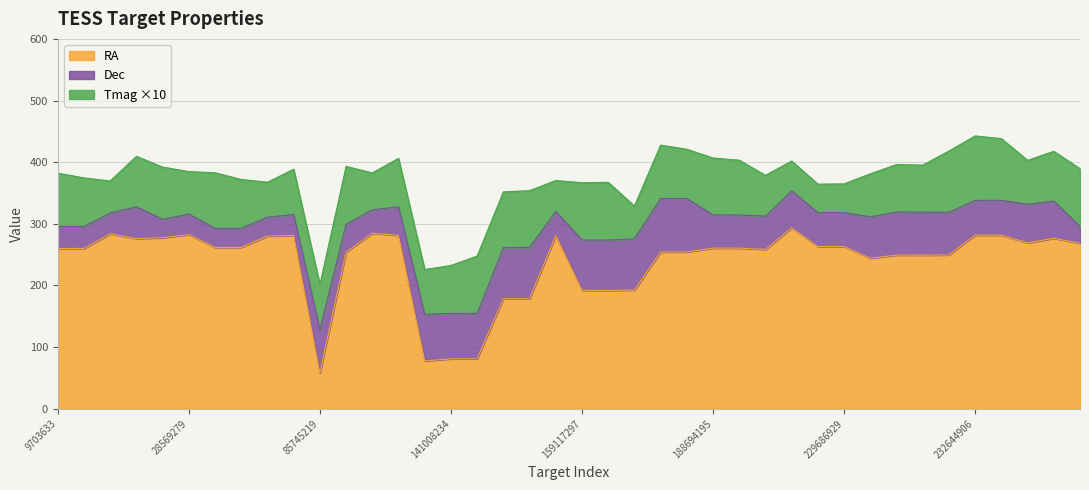

Where do RA and Dec first cross each other?

68627037 and 85745219